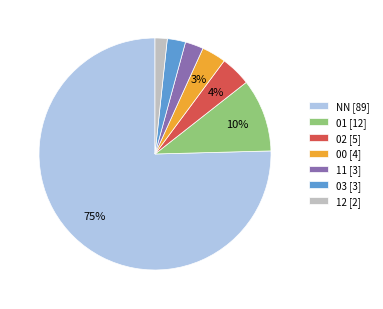

Is it true that 12 [2] is 17% of the pie?

False